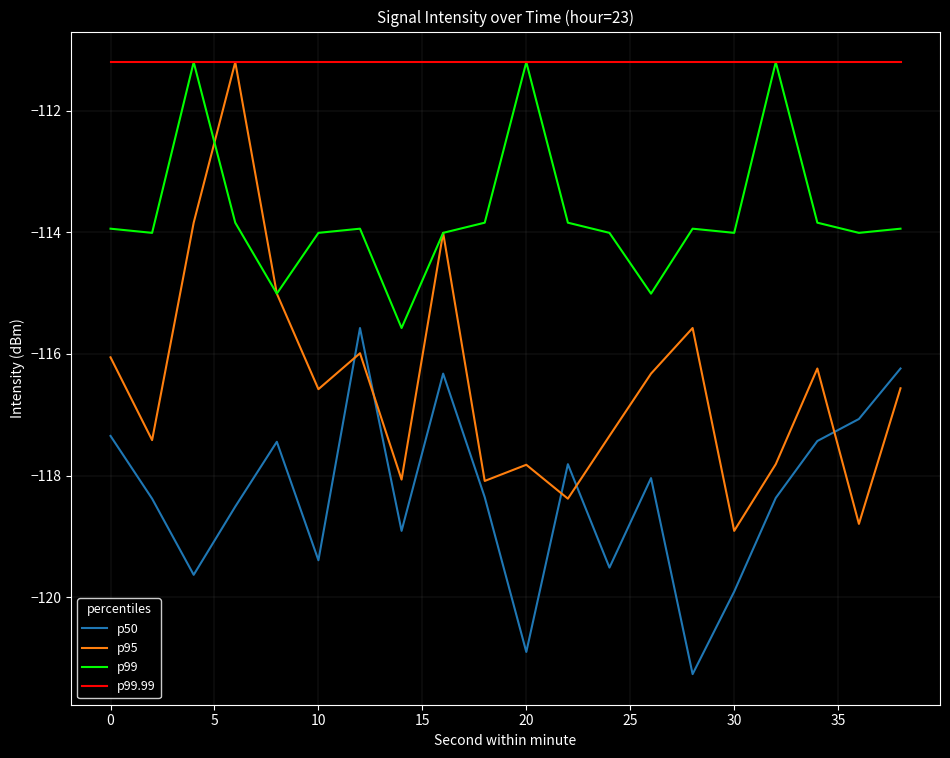

What is the minimum value shown in the chart?

-121.3